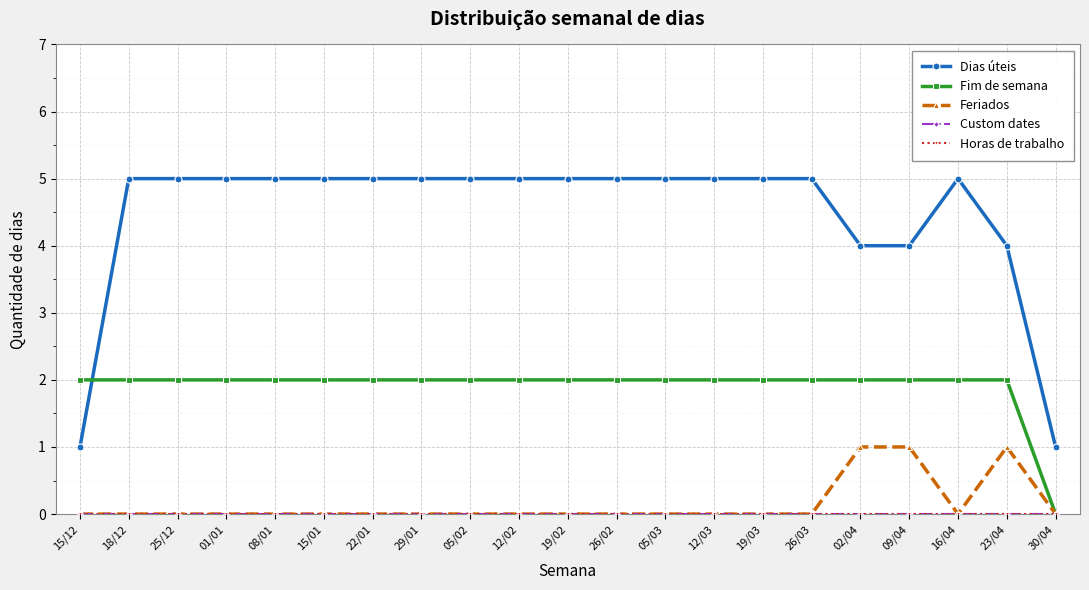

True or false: Fim de semana and Custom dates intersect in this chart.

False